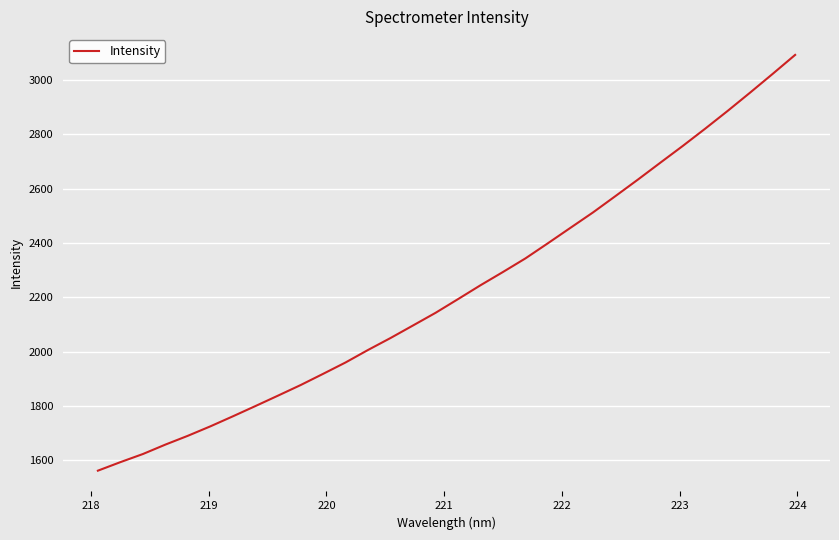

True or false: the data has more than 0 interior local peaks.

False